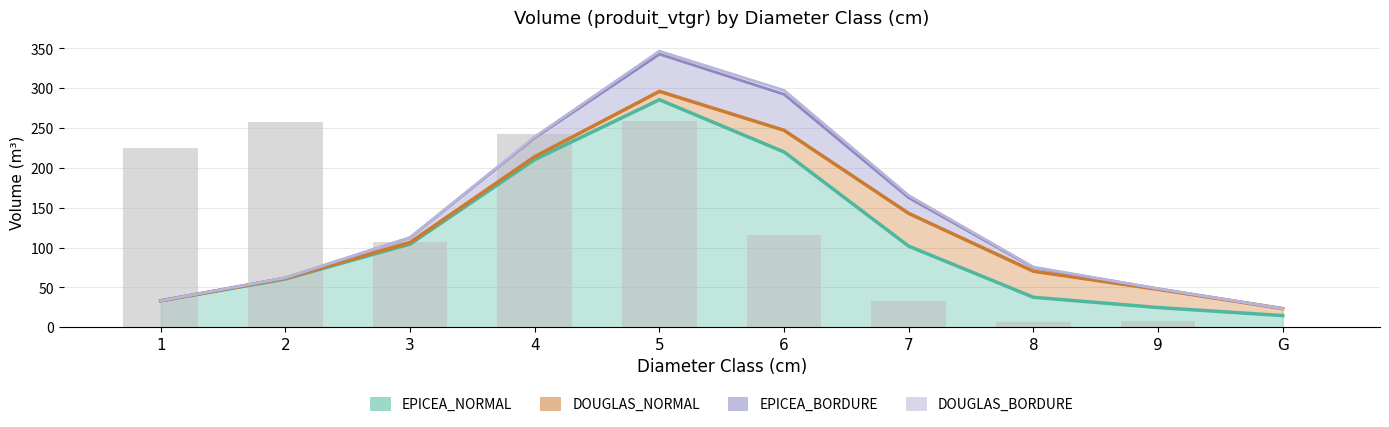

What is the label of the 10th bar from the right?

1